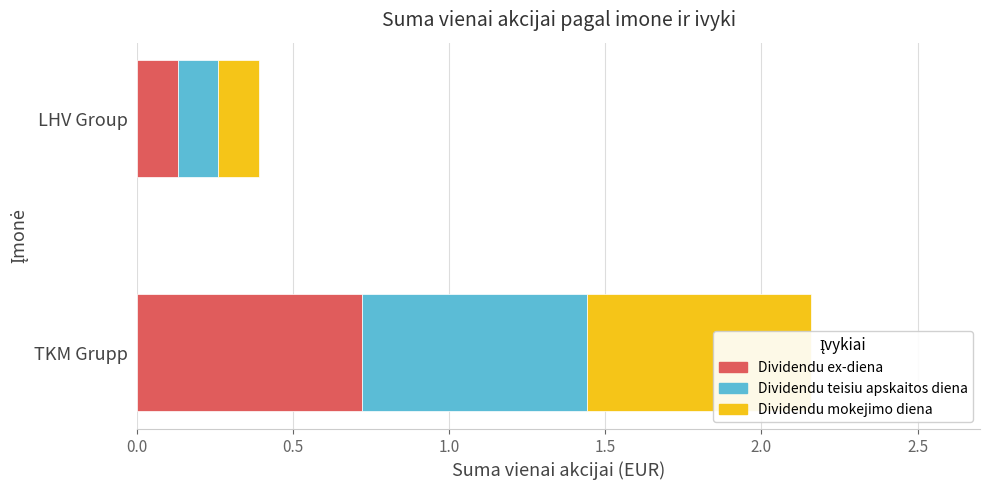

What is the value of the Dividendu ex-diena bar at the 2nd from the left?

0.1